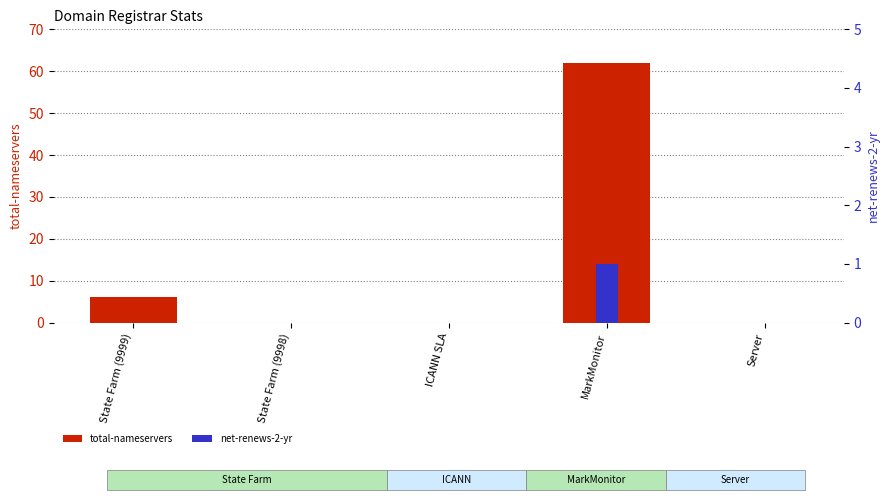

What are all the series names shown in the legend?

total-nameservers, net-renews-2-yr